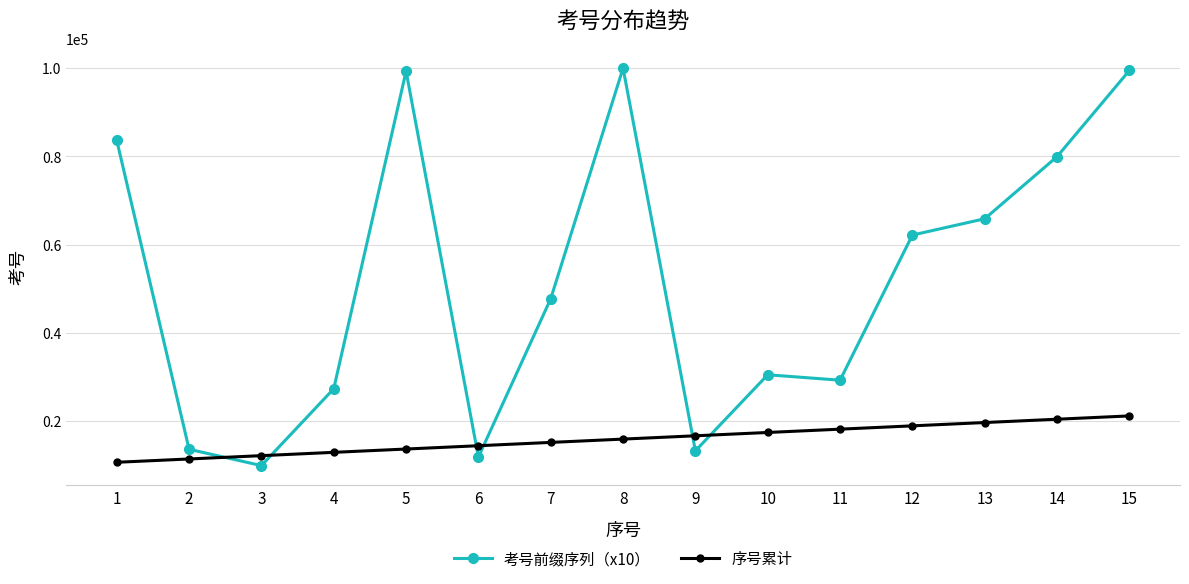

Where is the first local minimum for 考号前缀序列（x10）?

3